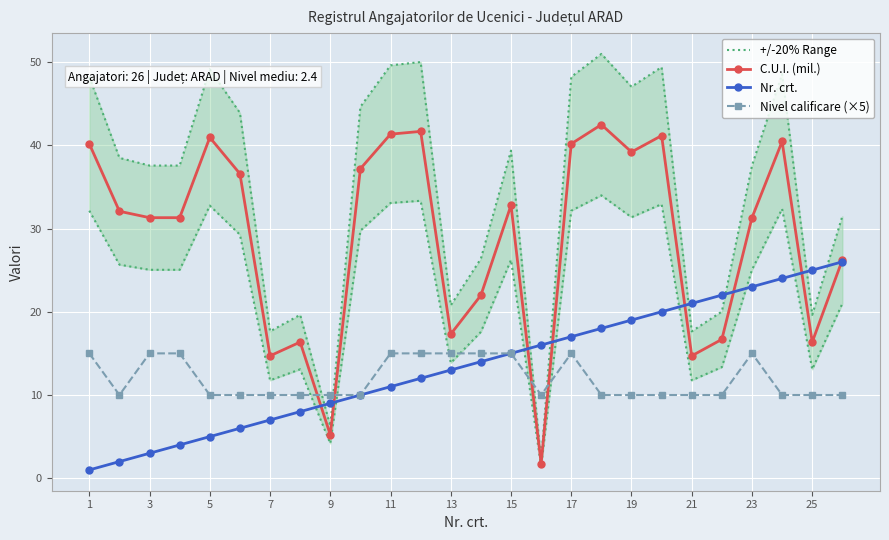

Is it true that Nr. crt. equals 4.5 at 21?

False